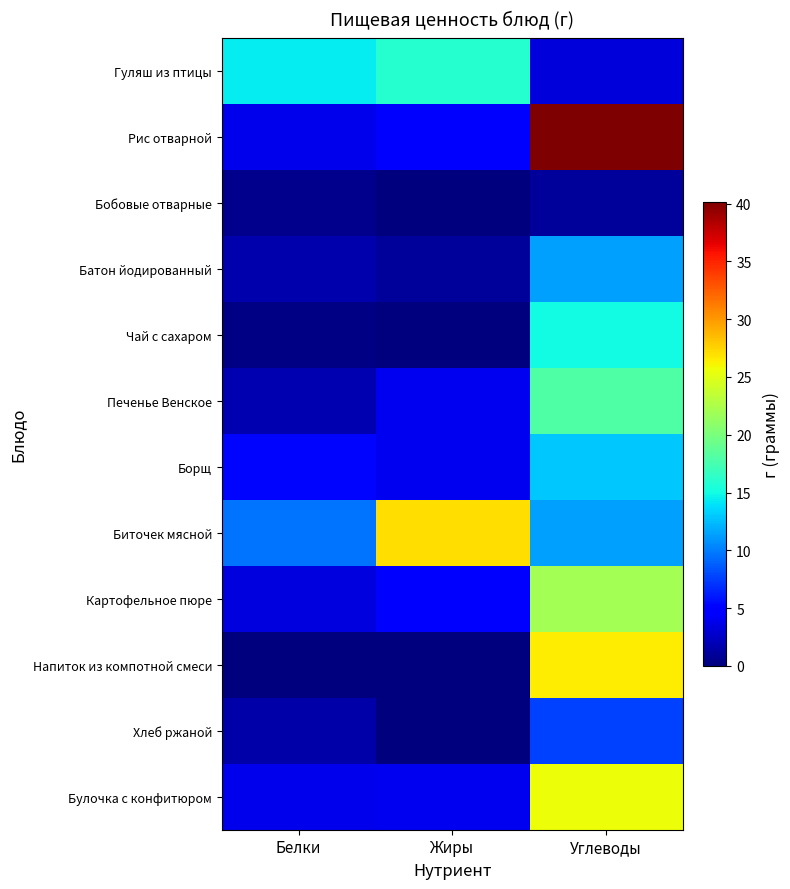

Reading left to right, transcribe all the data shown in this chart.

Гуляш из птицы: Белки=14.4	Жиры=16.0	Углеводы=3.2
Рис отварной: Белки=3.9	Жиры=5.0	Углеводы=40.2
Бобовые отварные: Белки=0.6	Жиры=0.0	Углеводы=1.0
Батон йодированный: Белки=1.6	Жиры=1.0	Углеводы=11.3
Чай с сахаром: Белки=0.2	Жиры=0.0	Углеводы=15.0
Печенье Венское: Белки=1.8	Жиры=4.0	Углеводы=18.0
Борщ: Белки=5.3	Жиры=4.0	Углеводы=13.0
Биточек мясной: Белки=9.7	Жиры=27.0	Углеводы=11.4
Картофельное пюре: Белки=3.3	Жиры=5.0	Углеводы=22.1
Напиток из компотной смеси: Белки=0.1	Жиры=0.0	Углеводы=26.4
Хлеб ржаной: Белки=1.5	Жиры=0.0	Углеводы=7.7
Булочка с конфитюром: Белки=3.8	Жиры=4.0	Углеводы=25.7